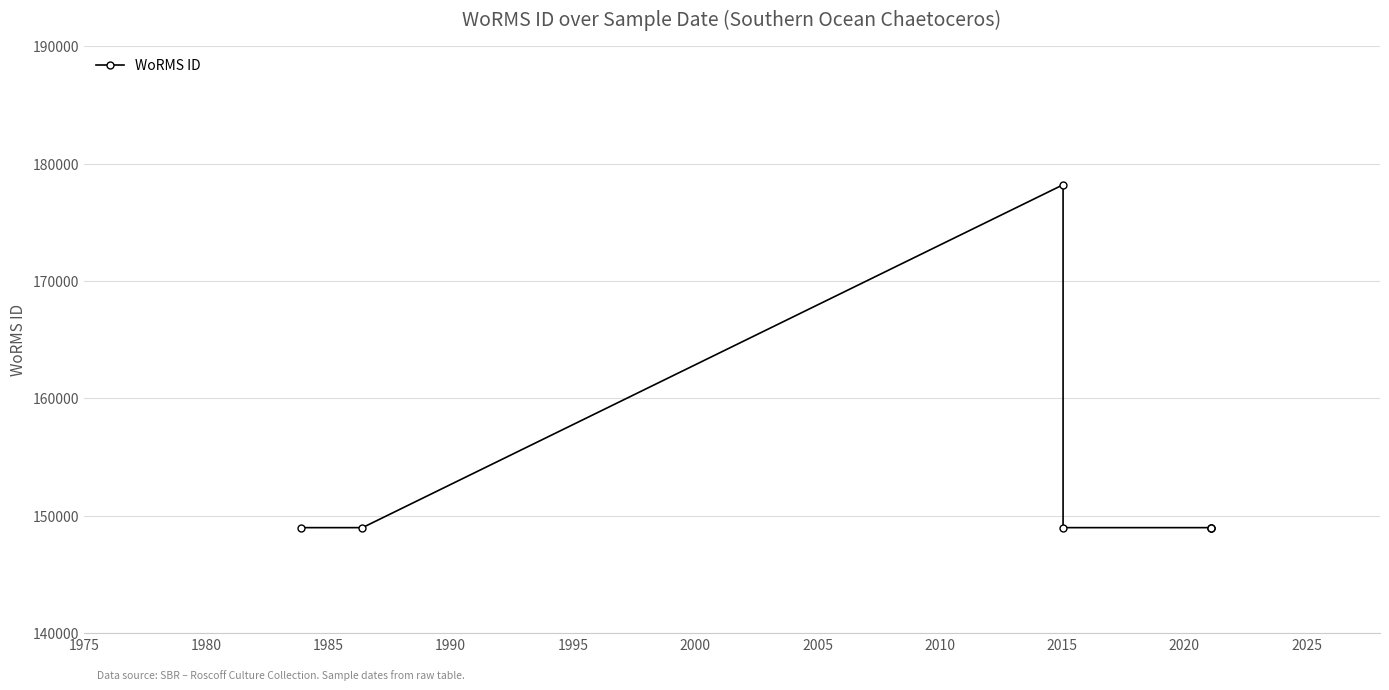

How many lines are shown in the chart?

1